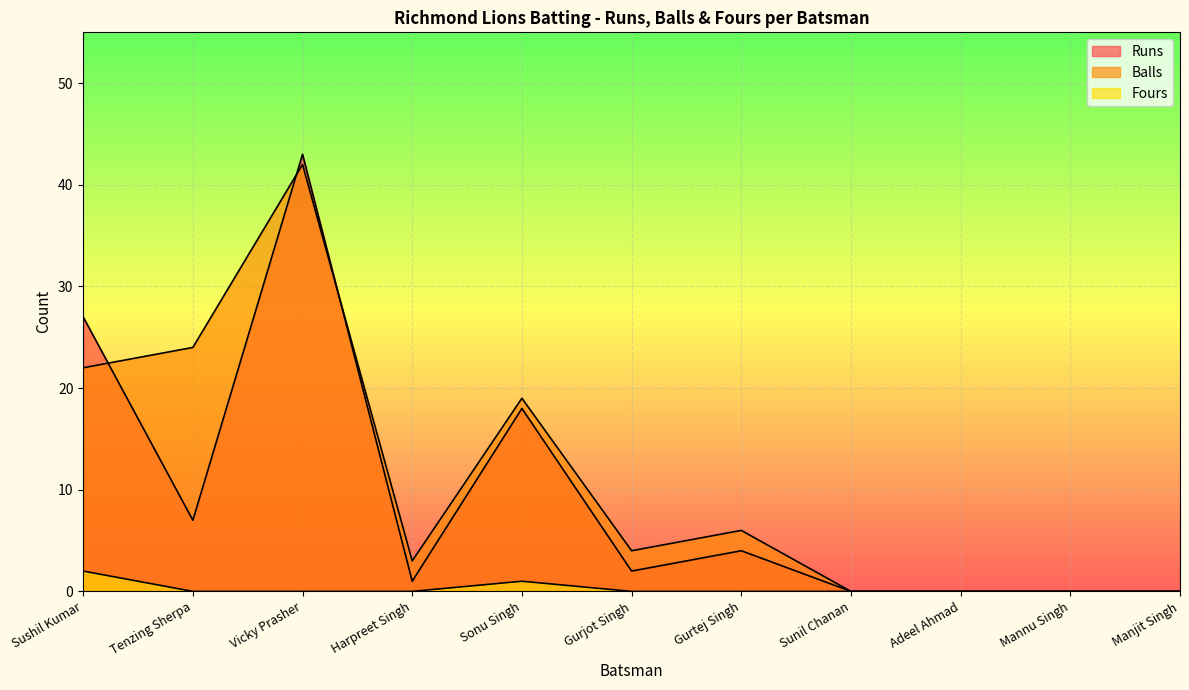

Reading right to left, what are all the values shown in this chart?

Runs: 0	0	0	0	4	2	18	1	43	7	27
Balls: 0	0	0	0	6	4	19	3	42	24	22
Fours: 0	0	0	0	0	0	1	0	0	0	2